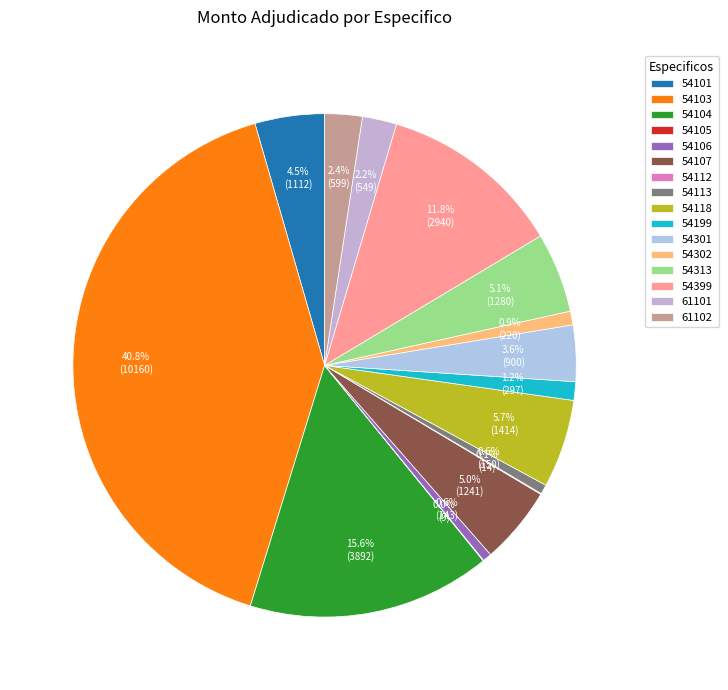

Approximately how many times larger is the value at 54106 compared to 54302?

0.7